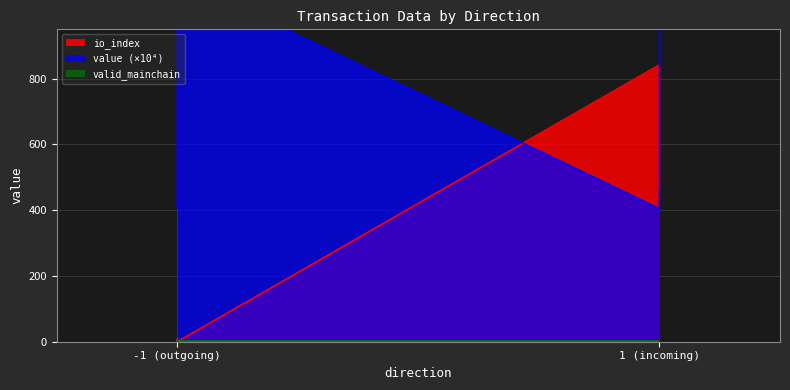

Which category has the lowest value across all series?

-1